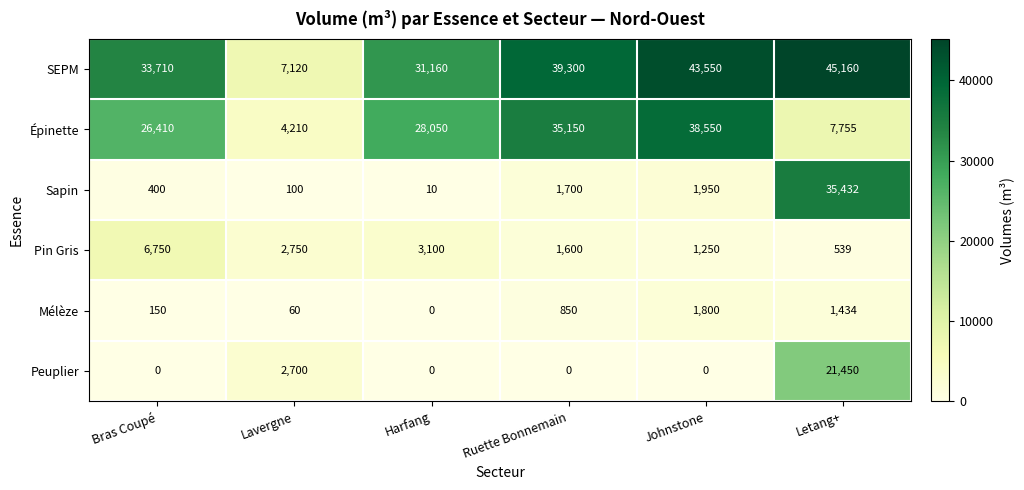

Which series changed the most between Harfang and Ruette Bonnemain?

SEPM